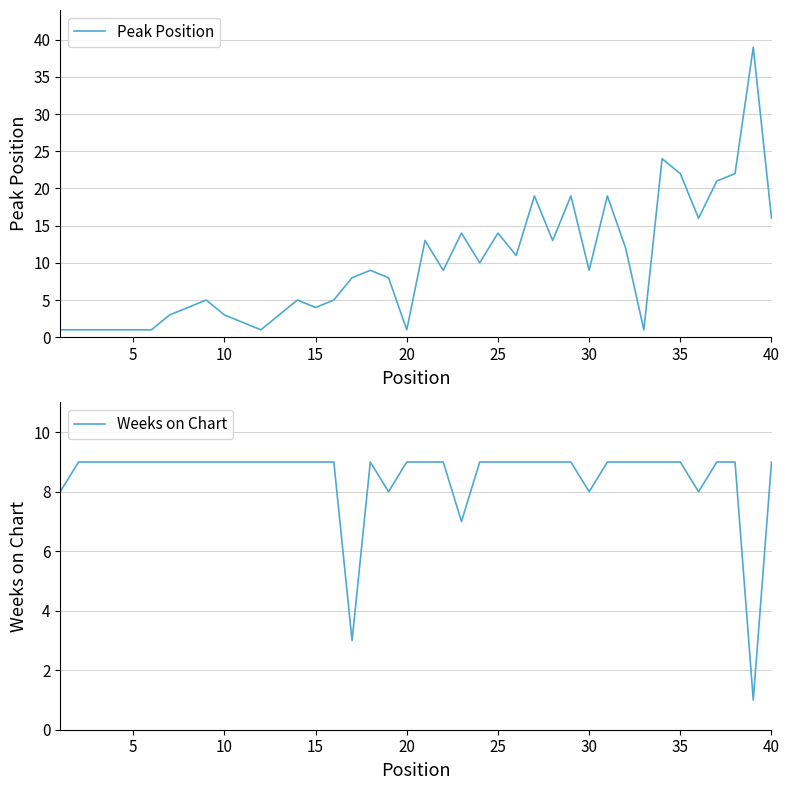

How many categories are shown in the chart?

40